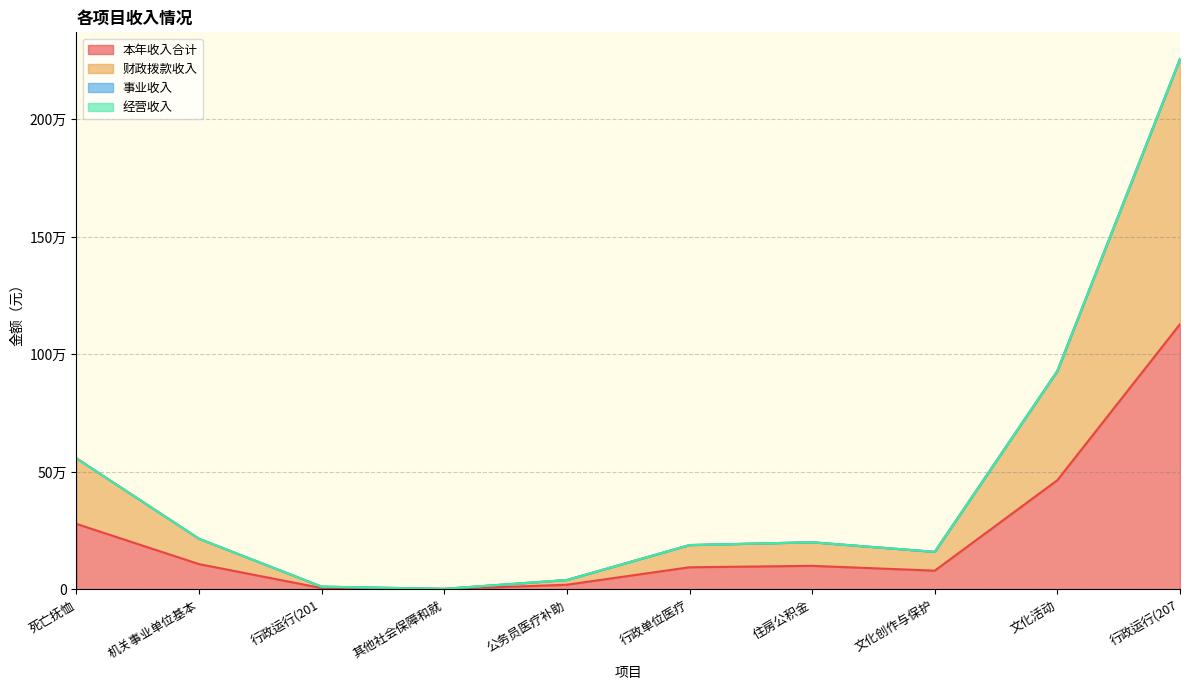

True or false: 财政拨款收入 and 本年收入合计 cross at least once.

False